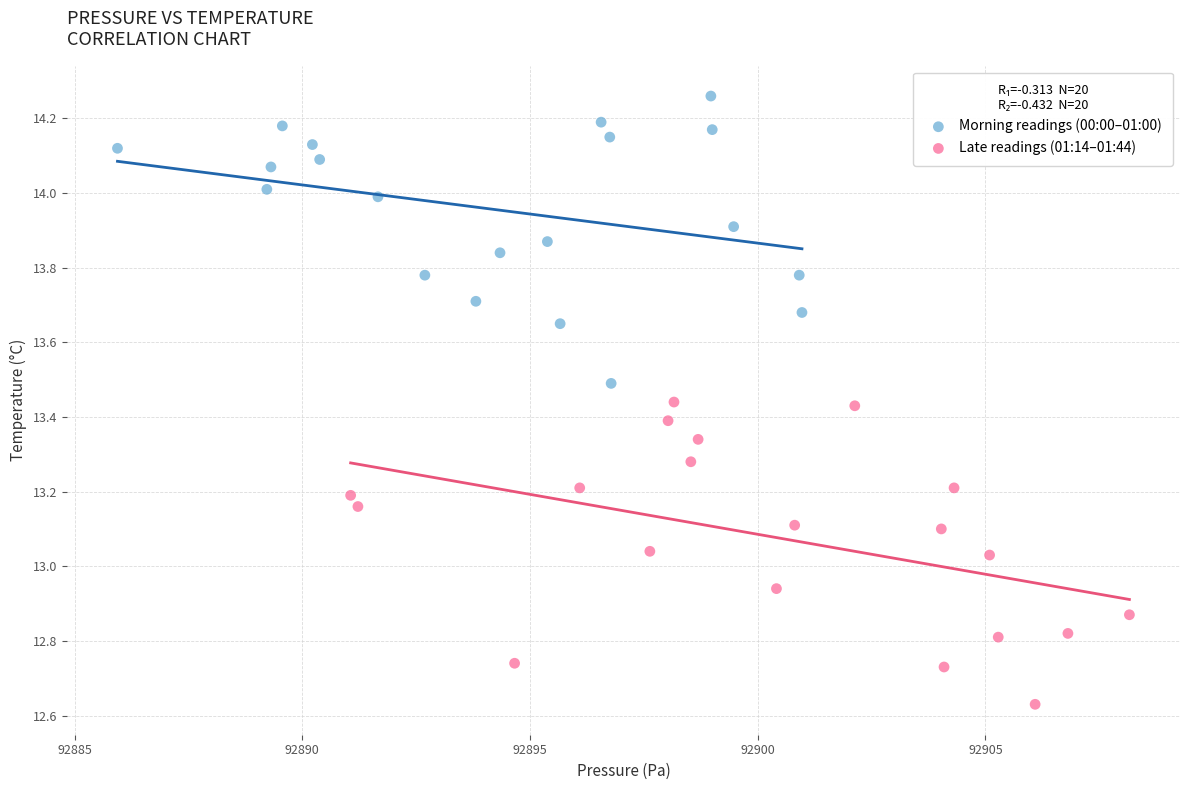

Which series has the largest Y range (max minus min)?

Late readings (01:14–01:44)